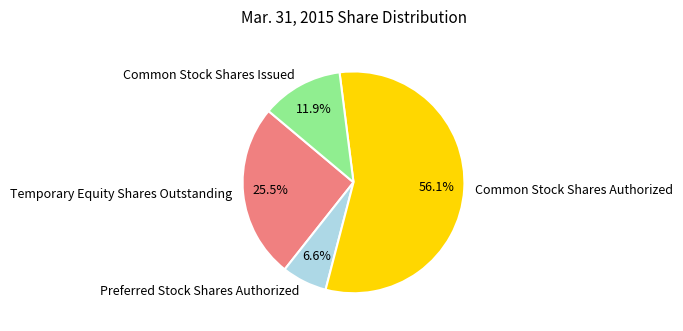

To the nearest percent, what is the difference between the Common Stock Shares Authorized and Preferred Stock Shares Authorized slice percentages?

49%